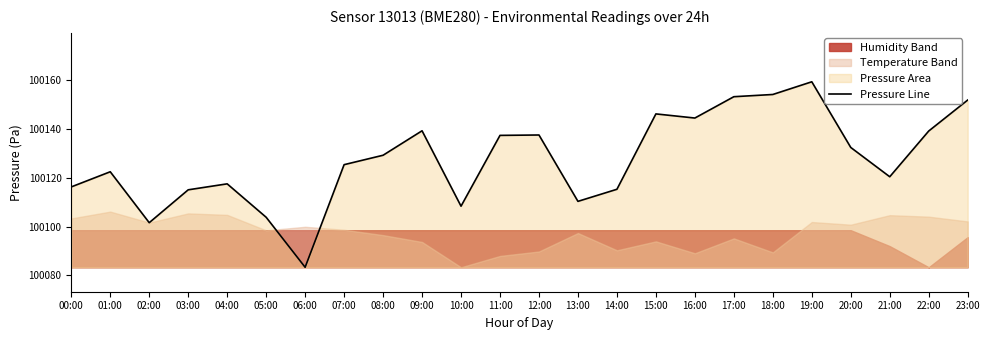

At which category does the data reach its first local valley?

02:00